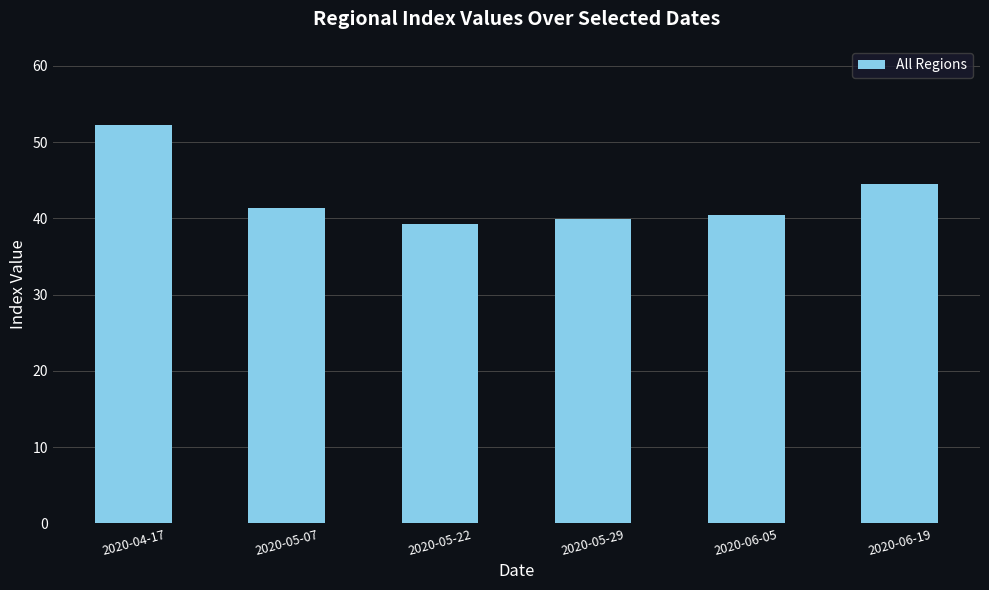

True or false: the data shows 52.2 at 2020-04-17.

True